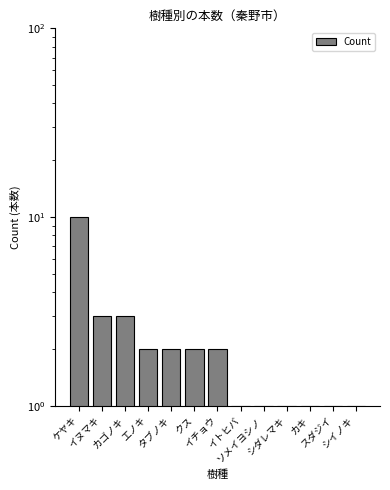

What is the value of the 12th bar from the left?

1